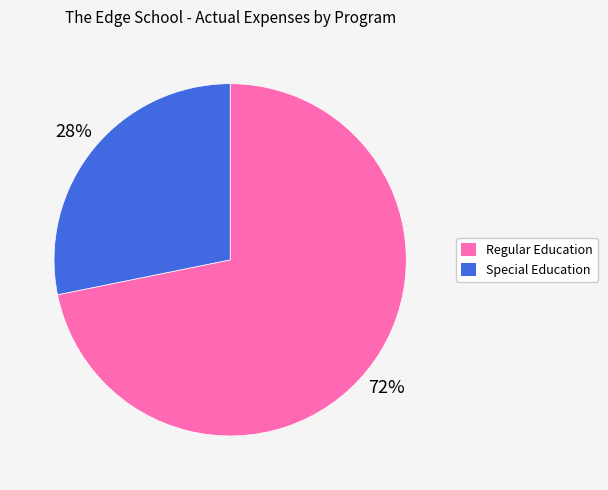

To the nearest percent, what is the difference between the largest and smallest slice percentages?

44%